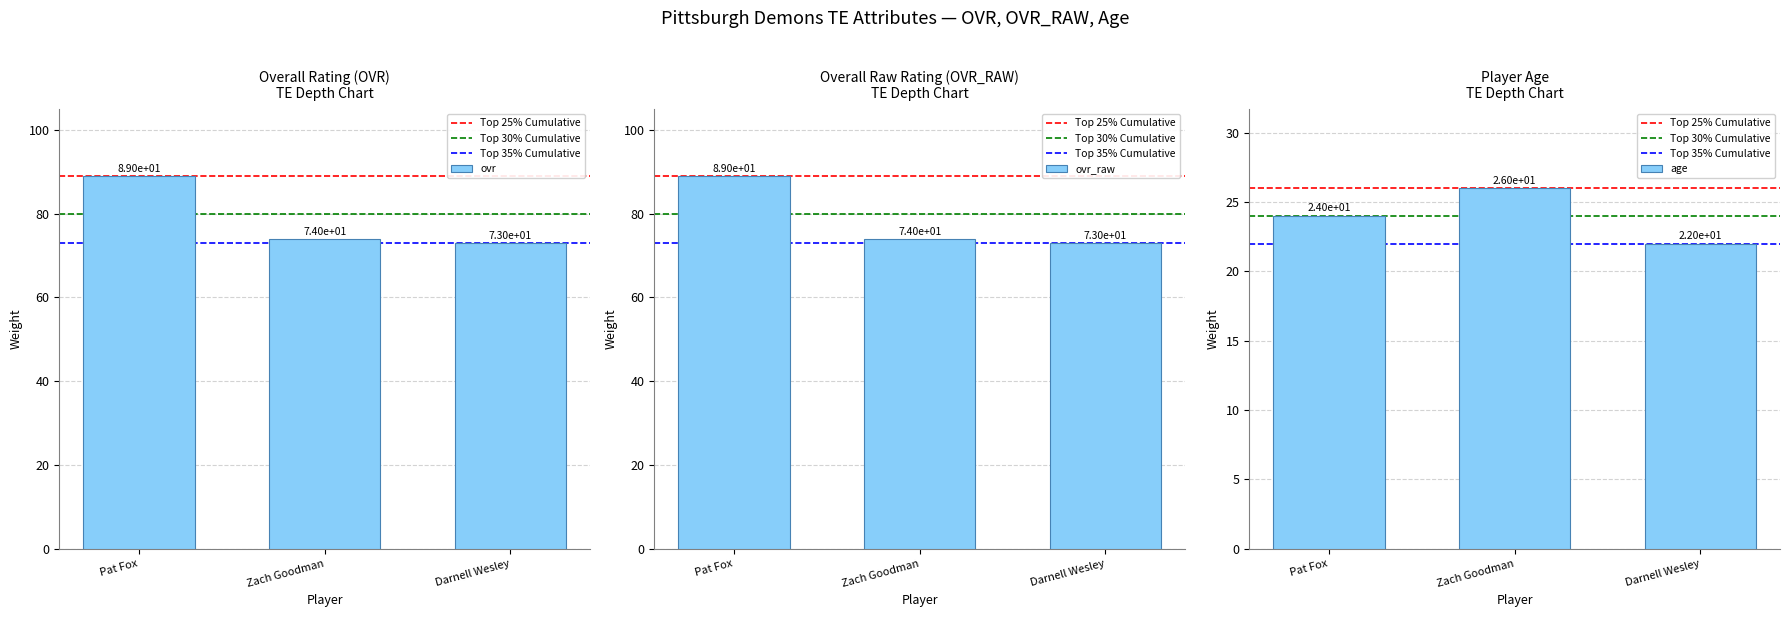

Reading right to left, extract all data points from this chart.

ovr: Darnell Wesley=73	Zach Goodman=74	Pat Fox=89
ovr_raw: Darnell Wesley=73	Zach Goodman=74	Pat Fox=89
age: Darnell Wesley=22	Zach Goodman=26	Pat Fox=24